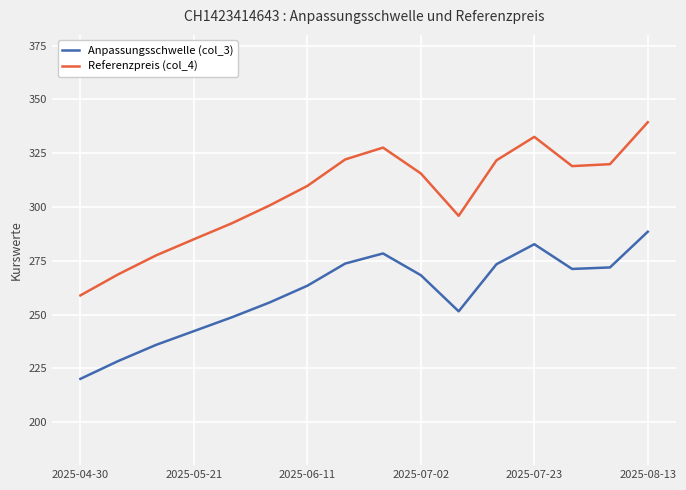

What are all the series names shown in the legend?

Anpassungsschwelle (col_3), Referenzpreis (col_4)